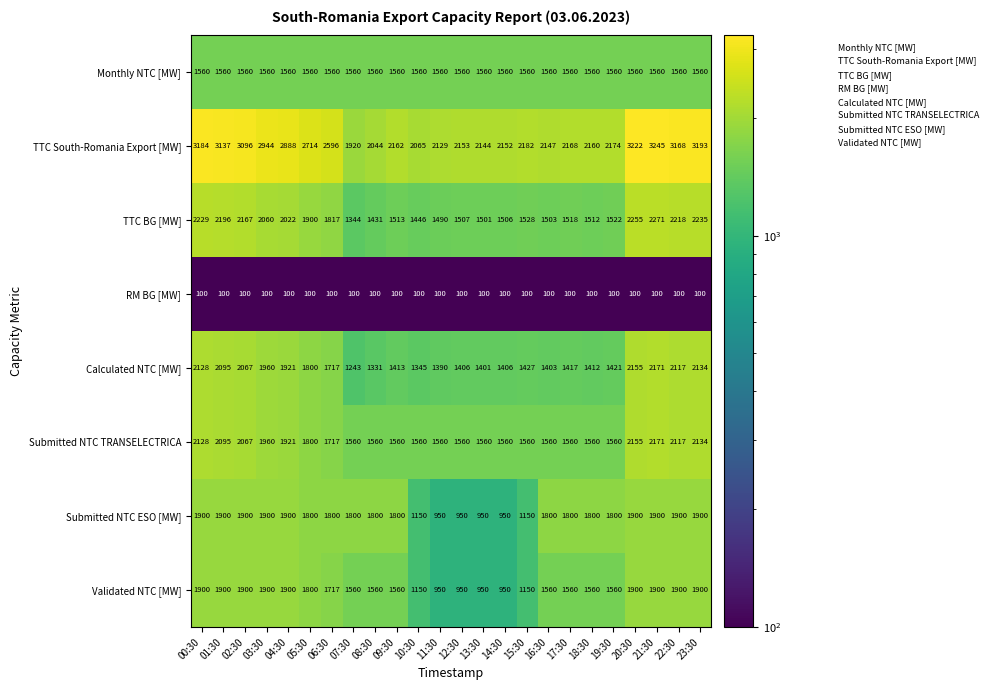

At which label does TTC South-Romania Export [MW] first exceed 2182?

00:30